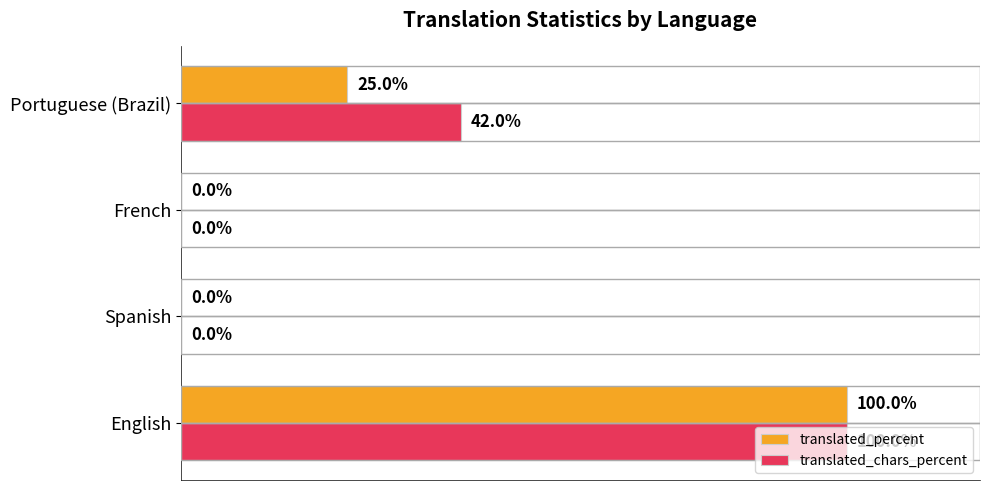

Which series has the largest total across all categories?

translated_chars_percent